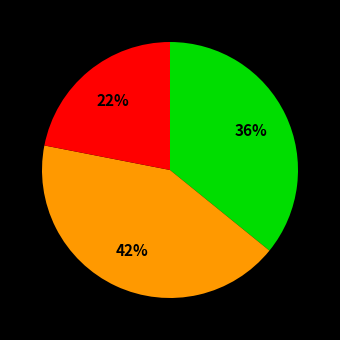

Is there a majority slice in this chart?

No